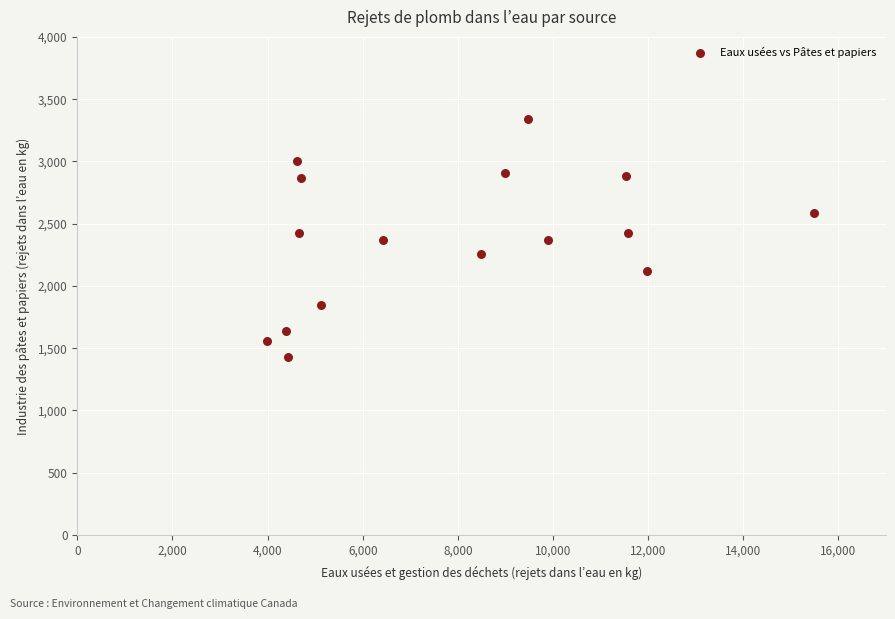

What is the range of X values (max minus min)?

11507.4